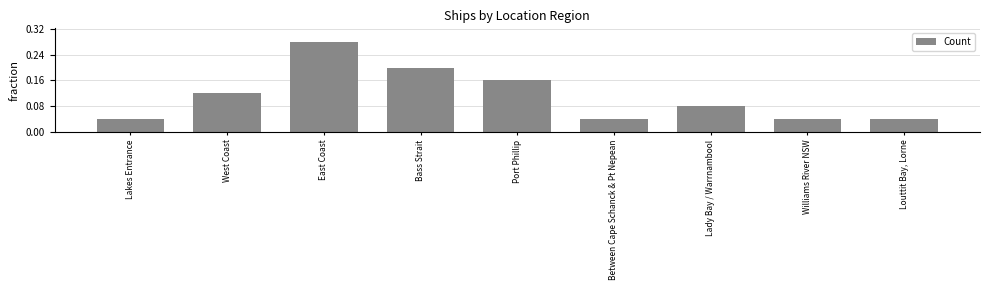

Reading left to right, list all the values displayed in this chart.

1	3	7	5	4	1	2	1	1